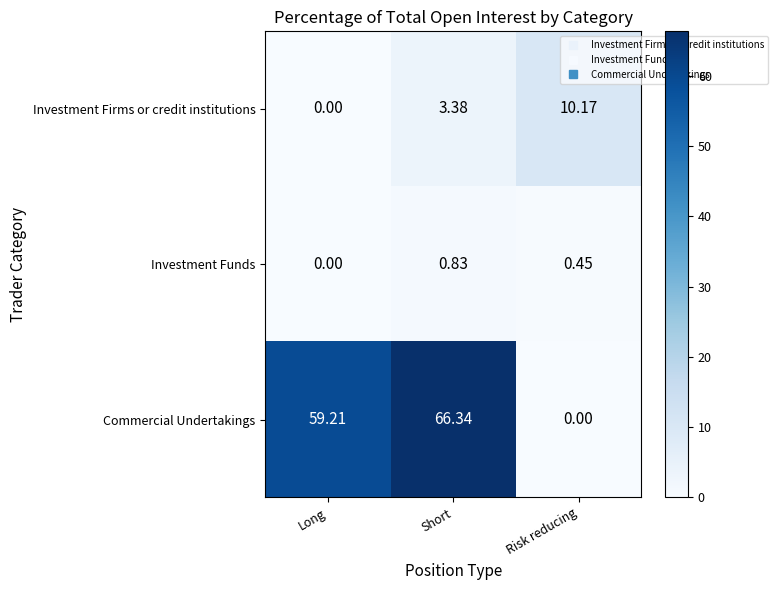

Which series has the widest spread of values?

Commercial Undertakings